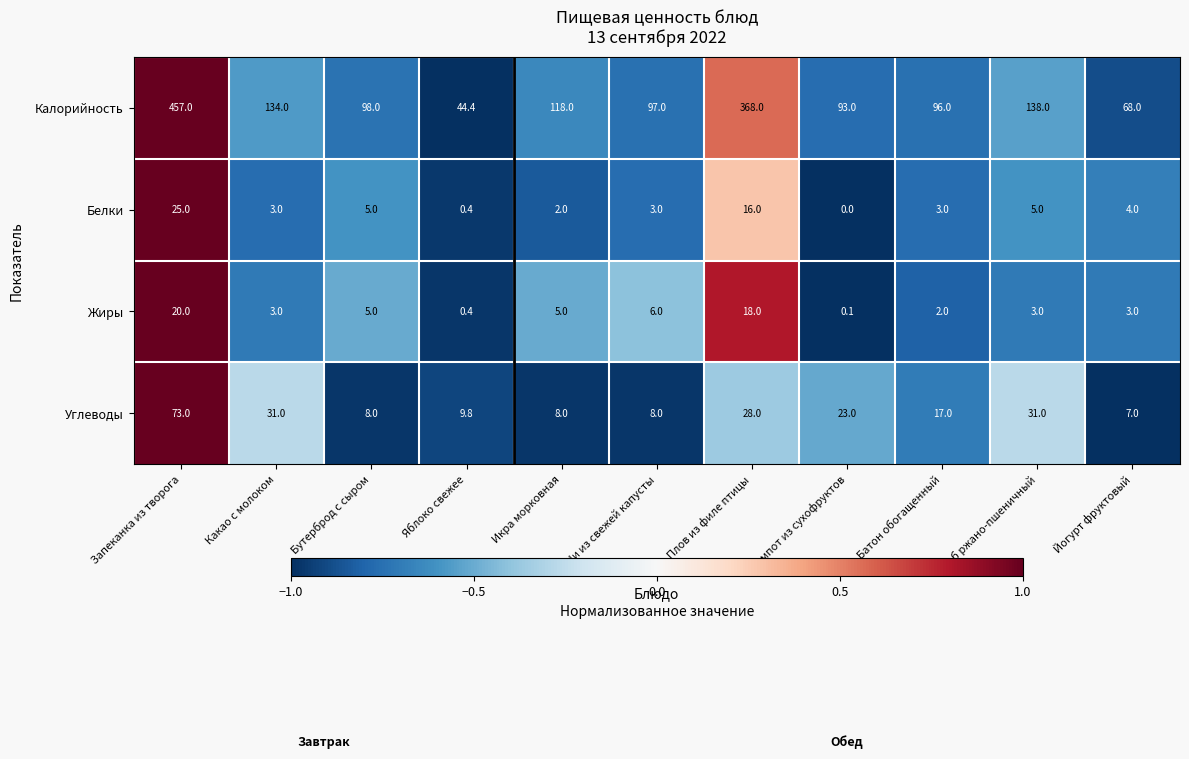

At which label does Калорийность first exceed 98?

Запеканка из творога